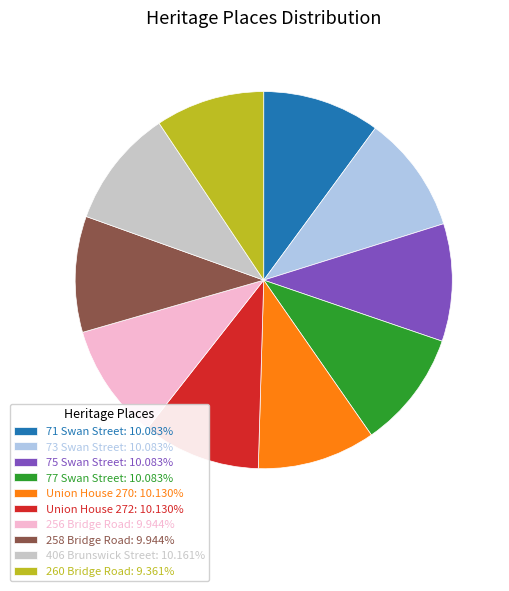

How many slices are in this pie chart?

10